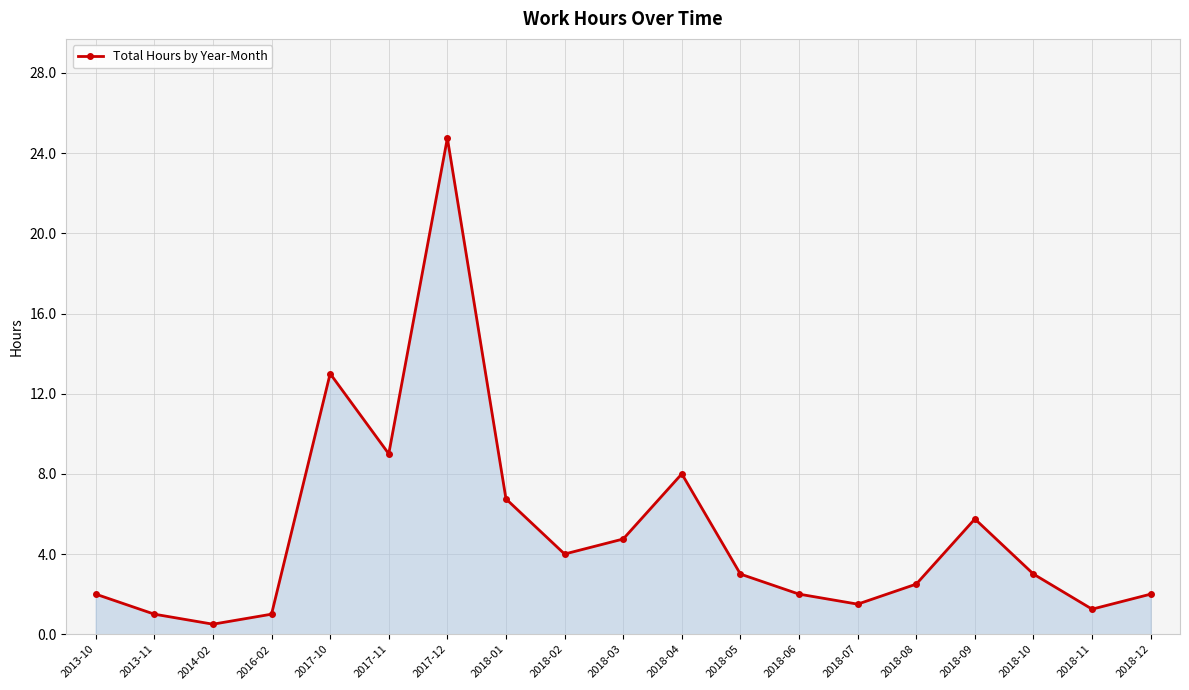

Which label corresponds to the largest value in the chart?

2017-12